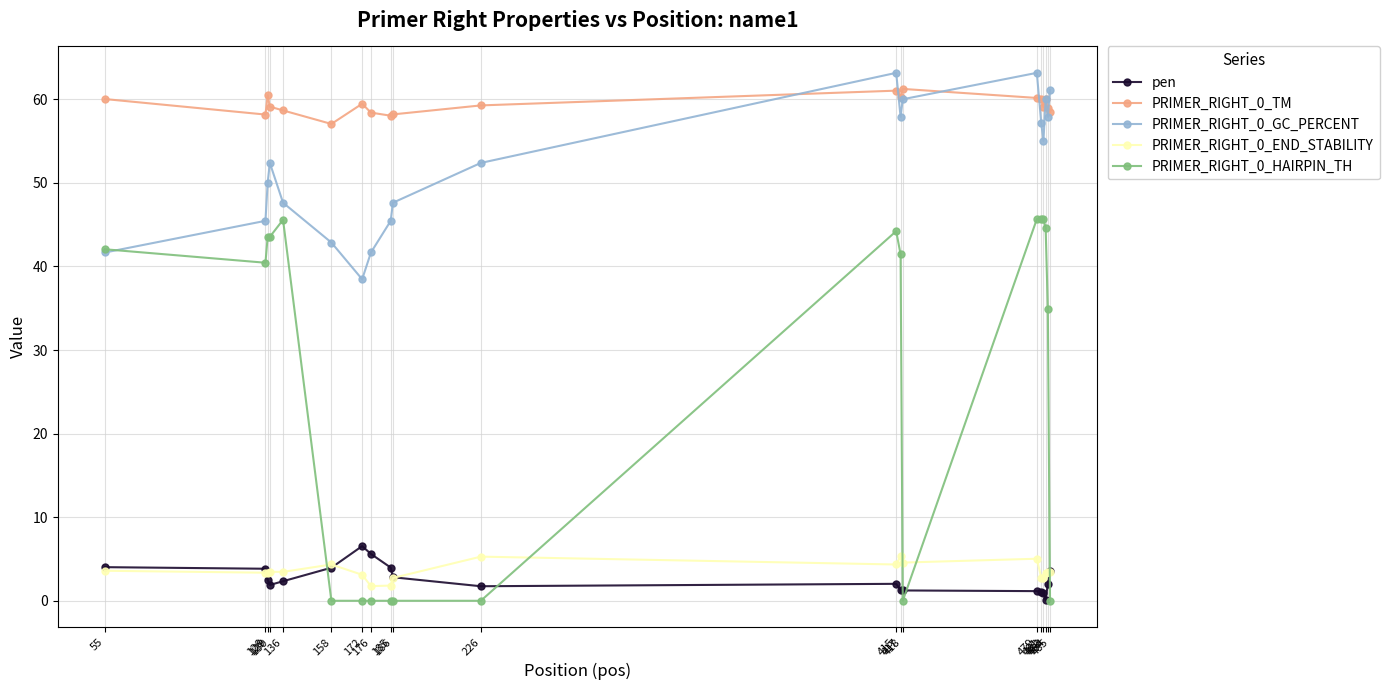

At which label does PRIMER_RIGHT_0_GC_PERCENT first exceed 52?

130